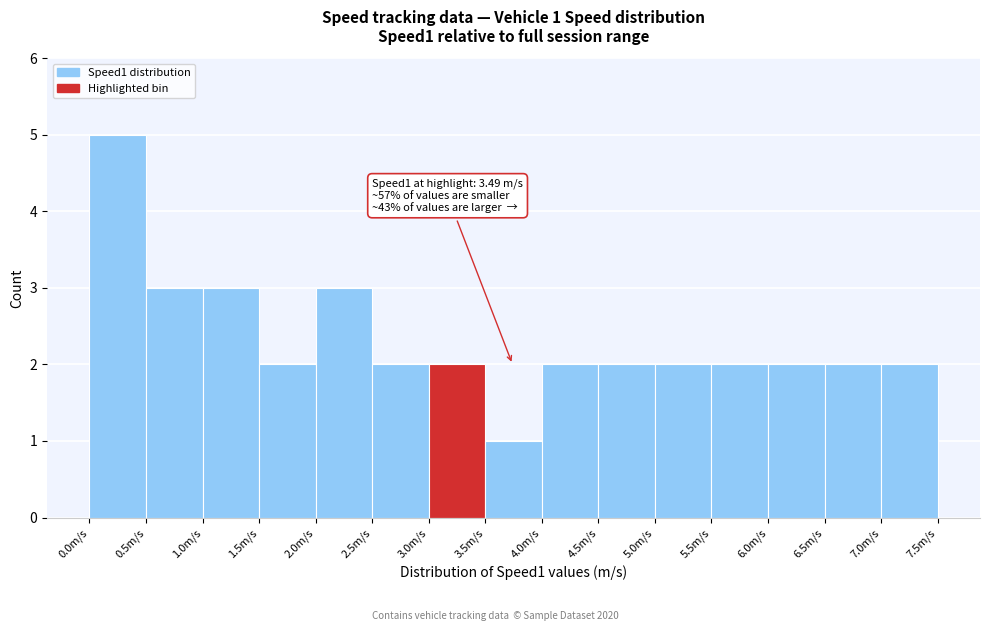

Which range on the x-axis has the tallest bar?

0.0 to 0.5